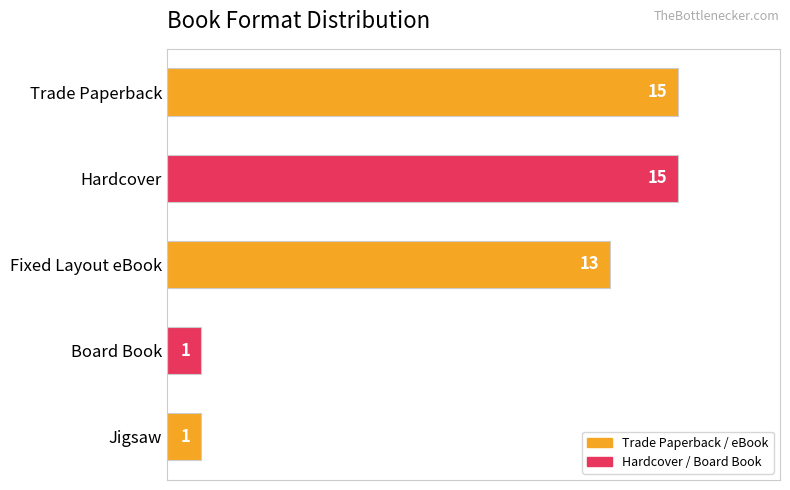

Reading top to bottom, extract all data points from this chart.

Trade Paperback=15	Hardcover=15	Fixed Layout eBook=13	Board Book=1	Jigsaw=1